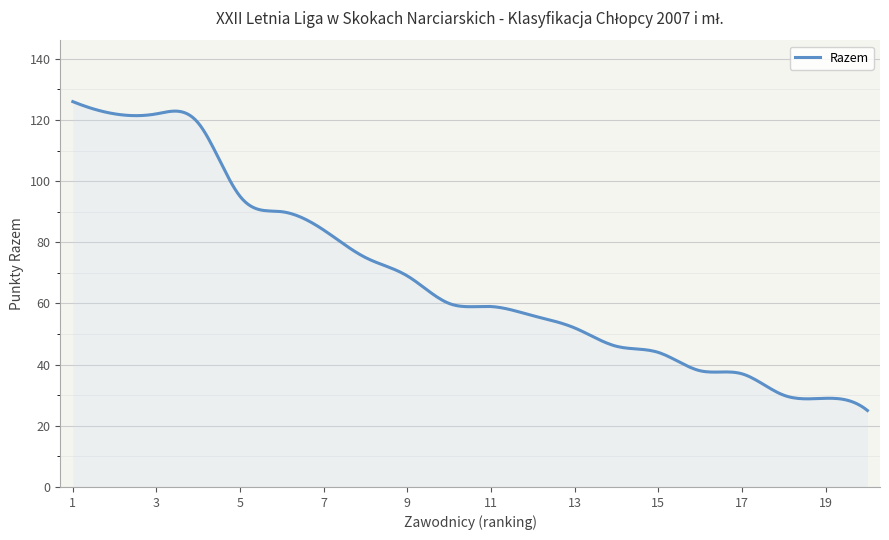

What is the difference between the maximum and minimum values?

101.0